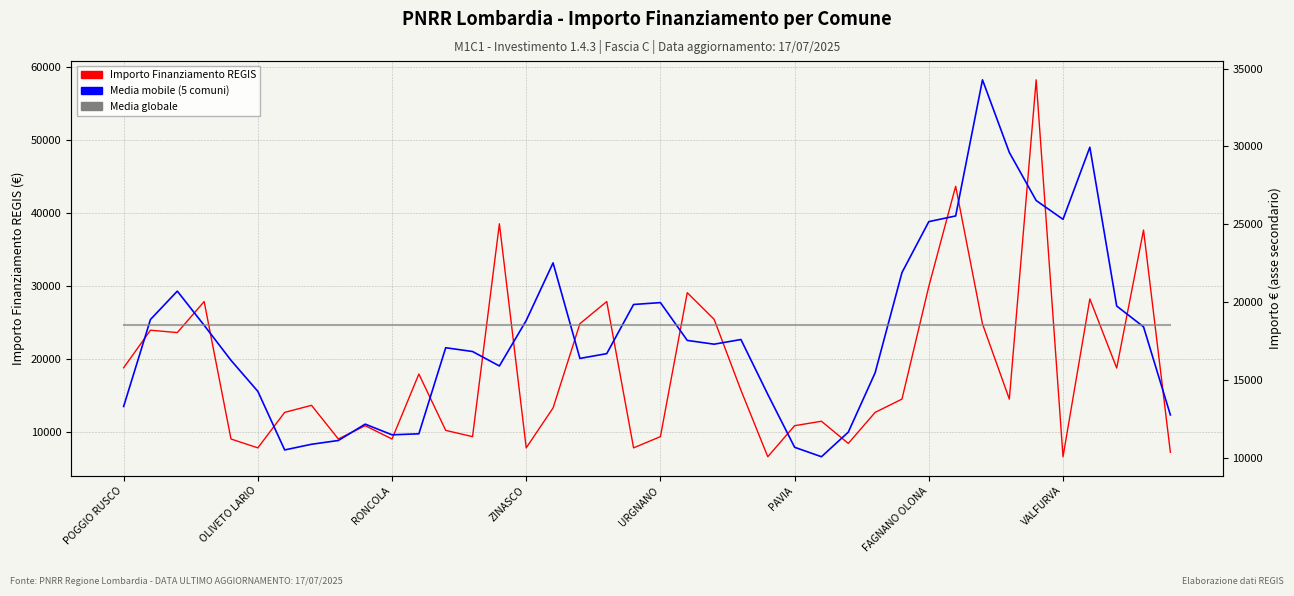

At which label does Media mobile (5 comuni) reach its peak?

32